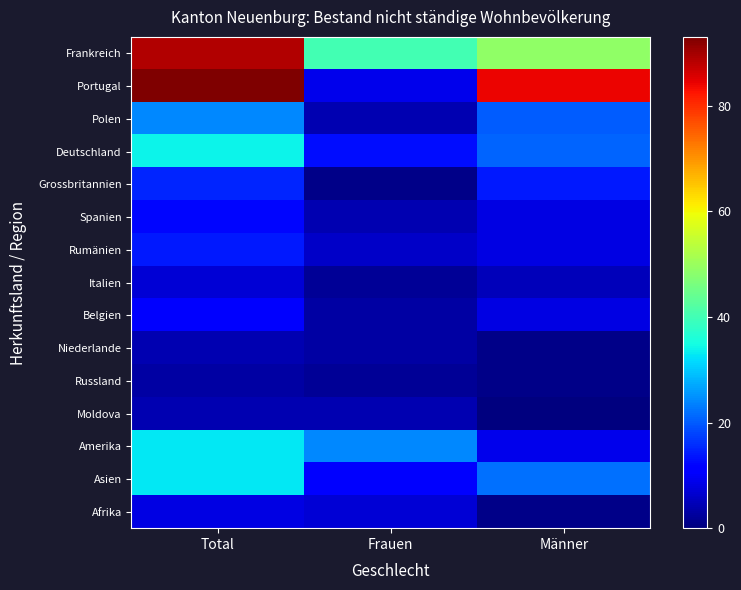

At which category does the chart reach its minimum across all series?

Männer